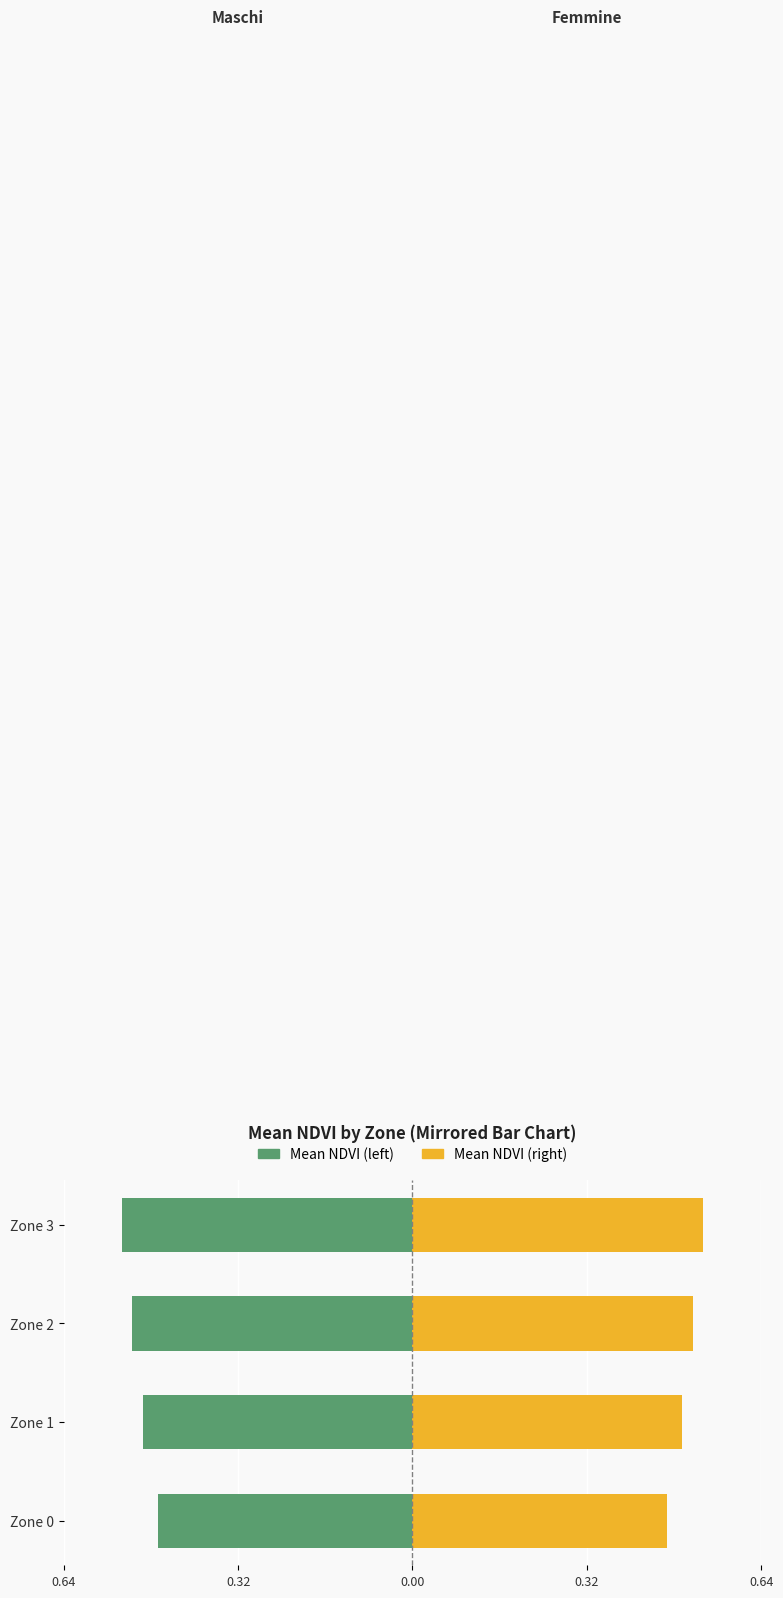

Rank the series by their maximum value, from lowest to highest.

Maschi (Mean NDVI), Femmine (Mean NDVI)